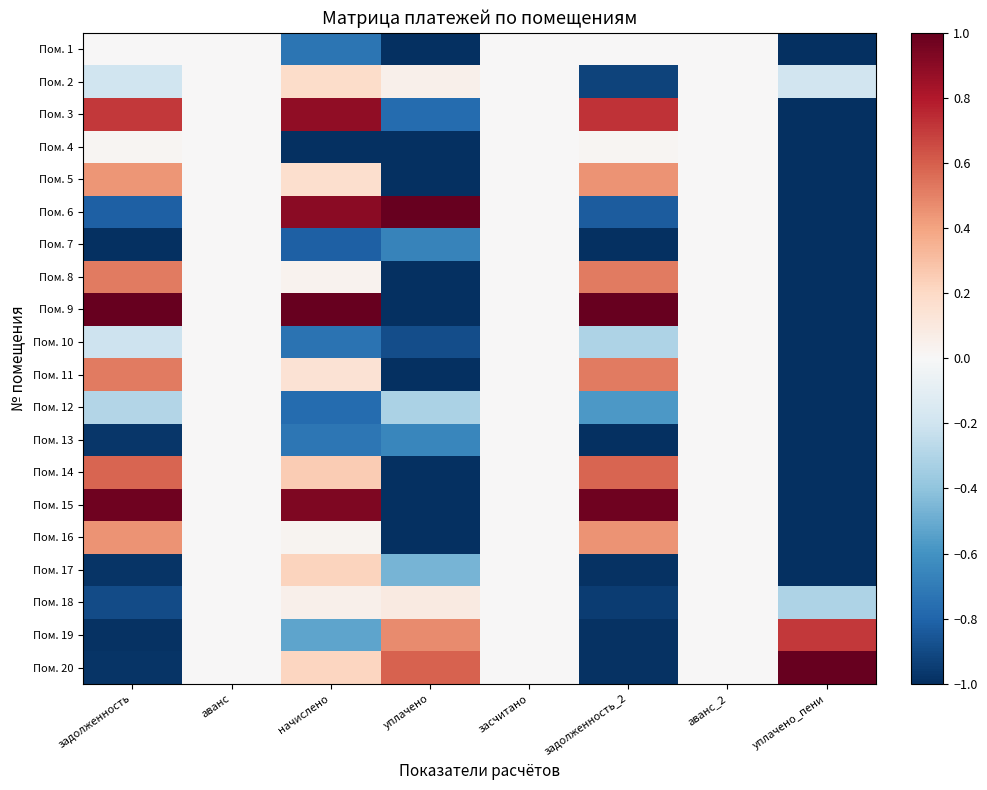

At how many categories does at least one series exceed 0?

5